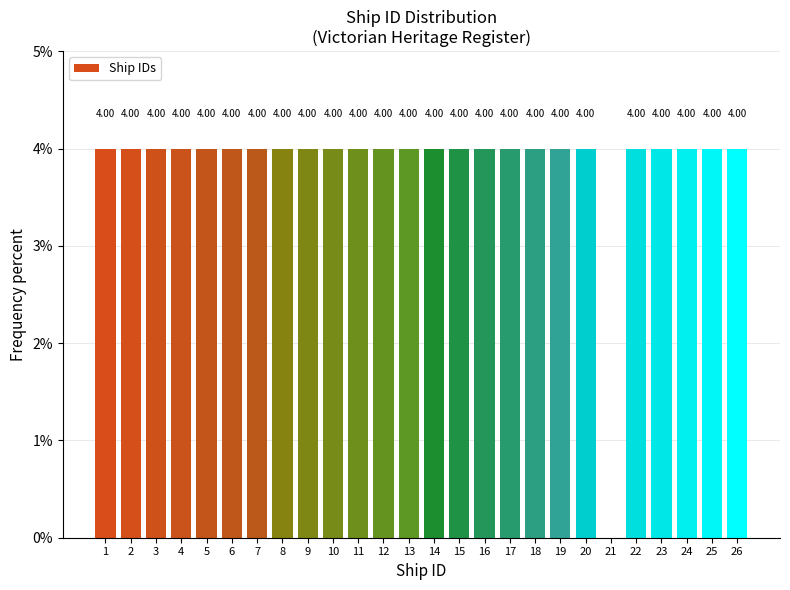

What is the sum of all values?

100